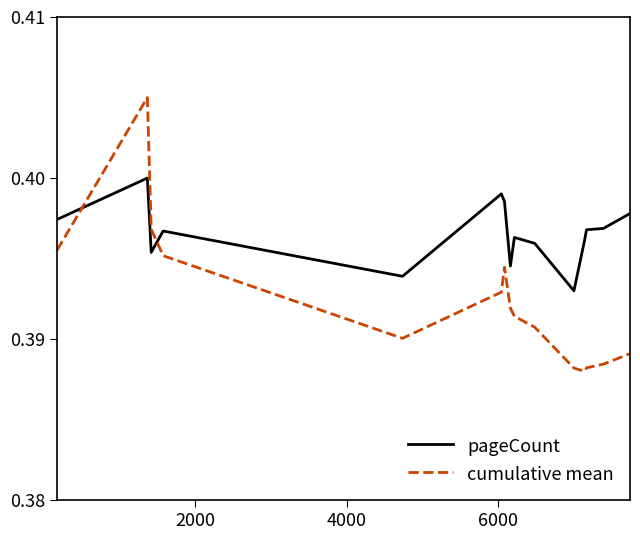

True or false: pageCount and cumulative mean cross at least once.

True